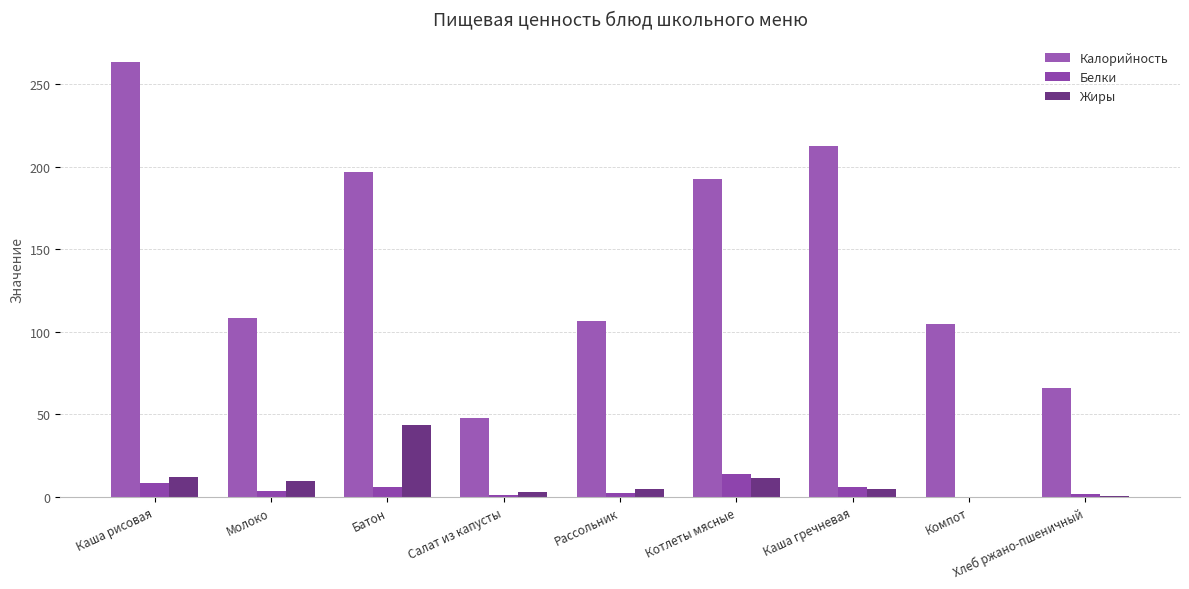

What is the label of the 9th bar from the right?

Каша рисовая